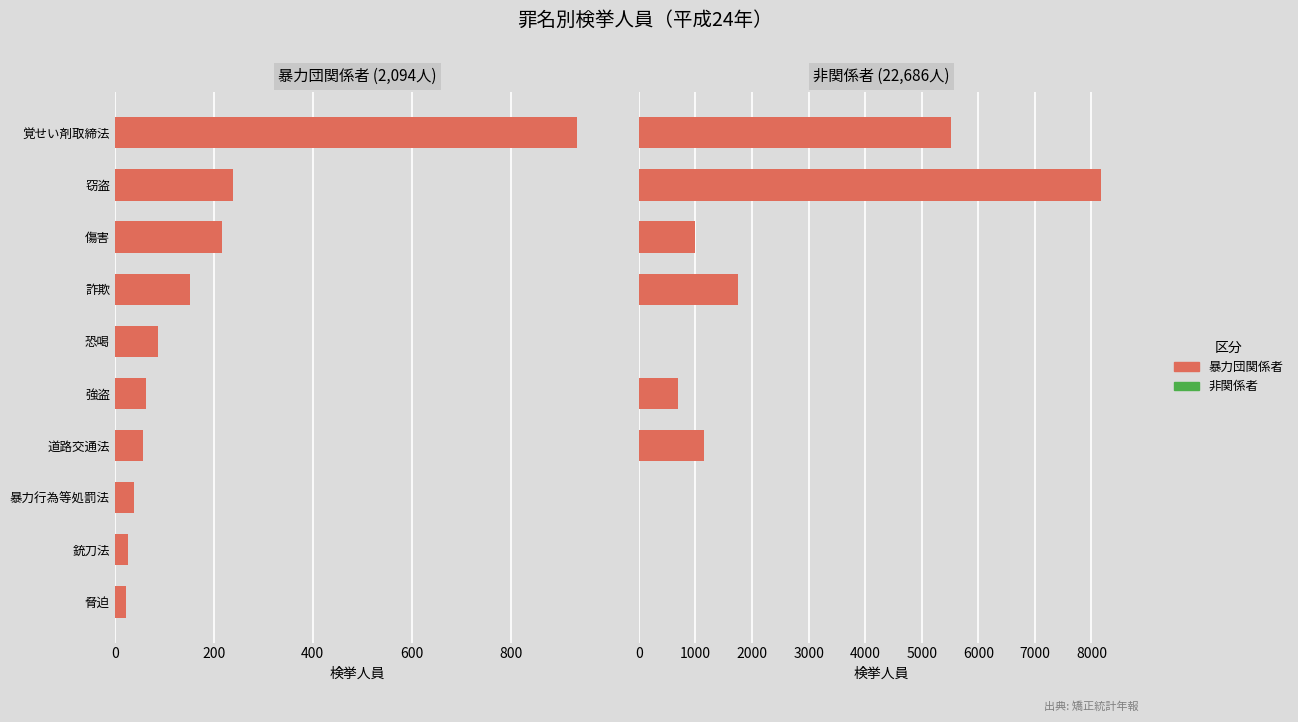

What position from the right is 恐喝?

6